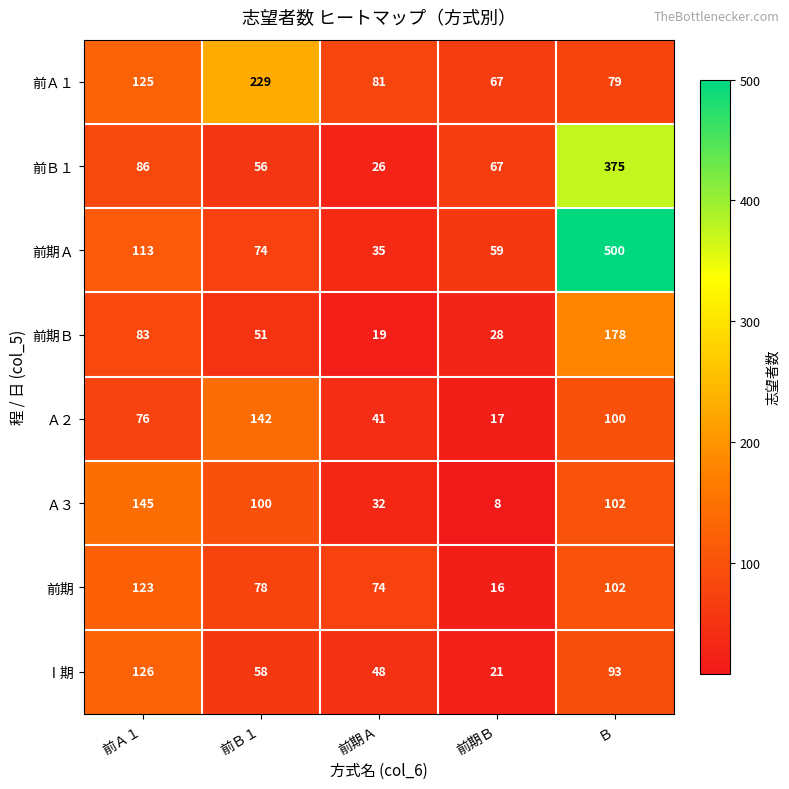

Is the value of 前期 at 前Ｂ１ greater than the value of 前期Ｂ at Ｂ?

No